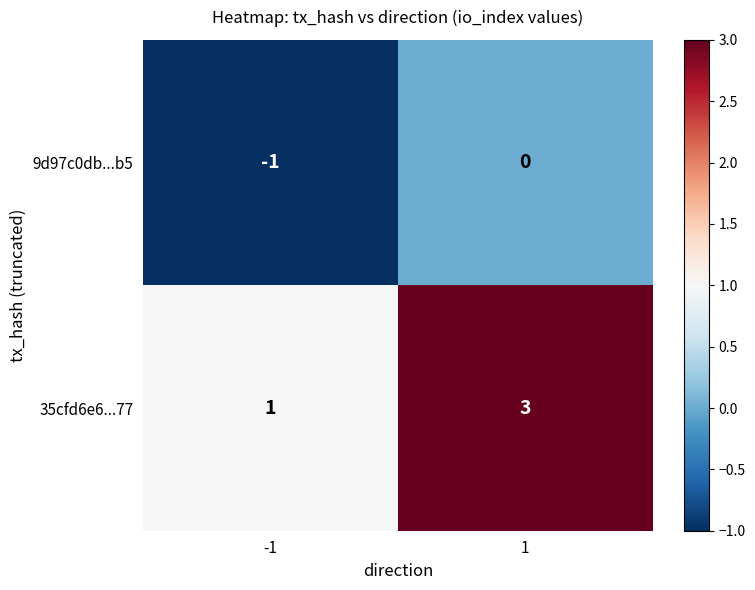

What is the sum of all 35cfd6e6...77 values?

4